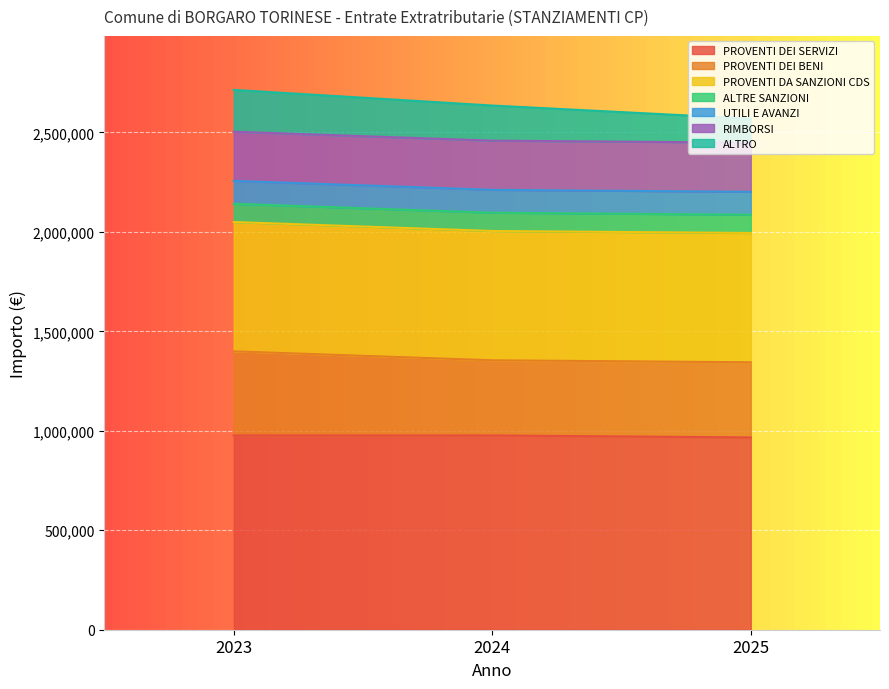

Does the chart display data point markers on the line(s)?

No